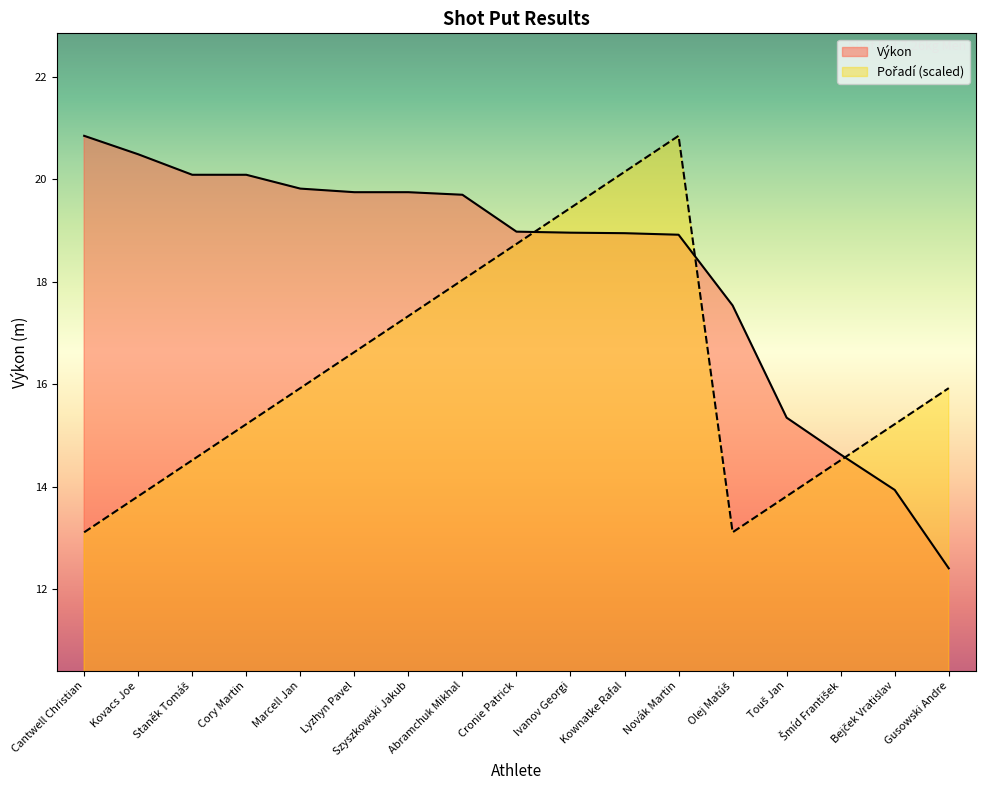

How many series are shown in this chart?

2